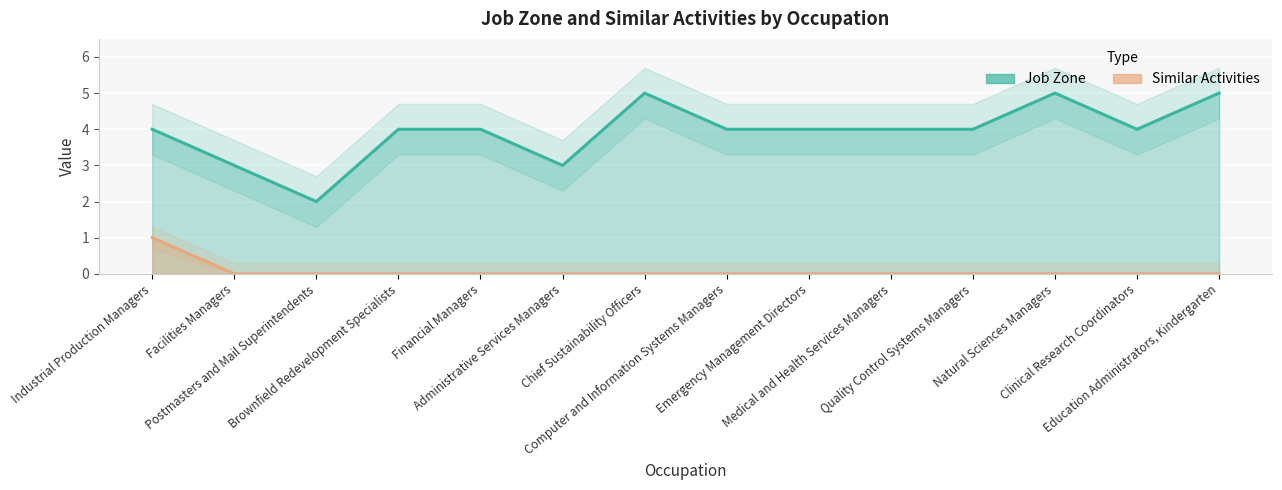

List the series in order of their peak value, lowest first.

Similar Activities, Job Zone